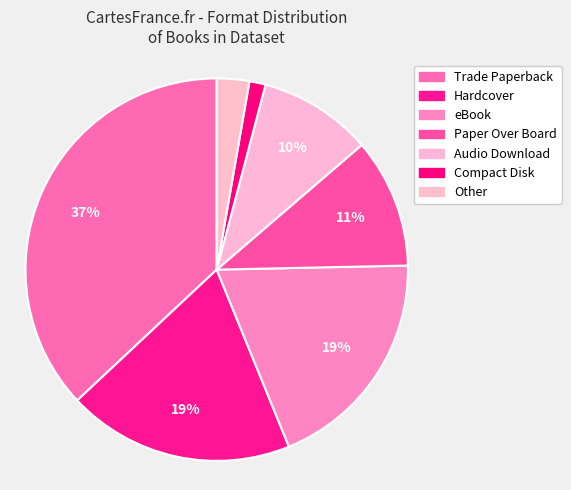

To the nearest percent, what percentage of the pie is Trade Paperback?

37%